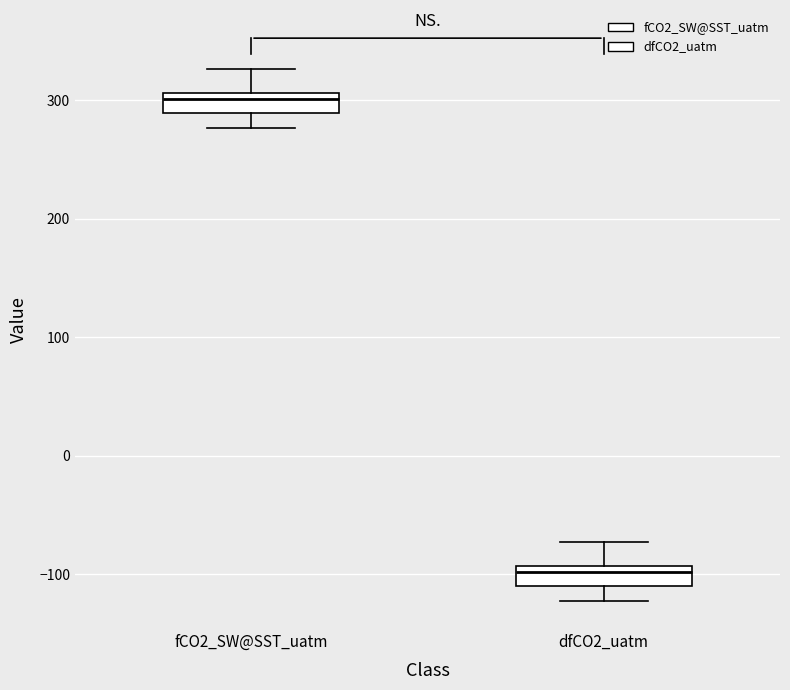

Reading left to right, read every box against the y-axis: the position of its median line, the range the box covers, and the ends of its whiskers. The values are not printed on the chart, so give them approximately, as read against the axis.

fCO2_SW@SST_uatm: median 300, box 290 to 310, whiskers 280 to 330
dfCO2_uatm: median -100, box -110 to -90, whiskers -120 to -70